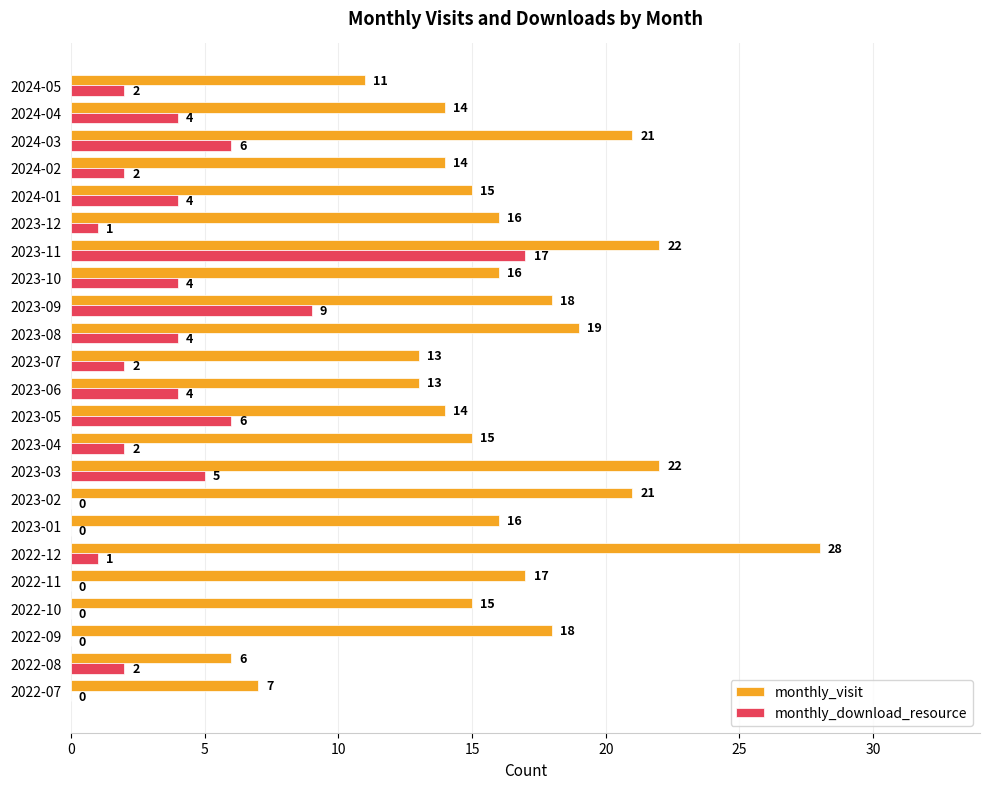

Between 2023-10 and 2023-12, which series saw the biggest shift?

monthly_download_resource